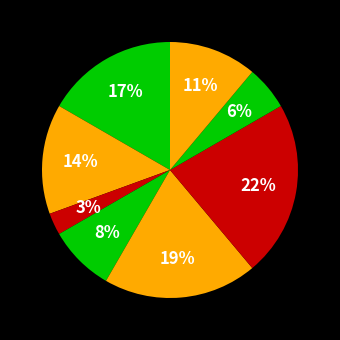

Which category has the biggest portion of the pie?

Завідувач філією